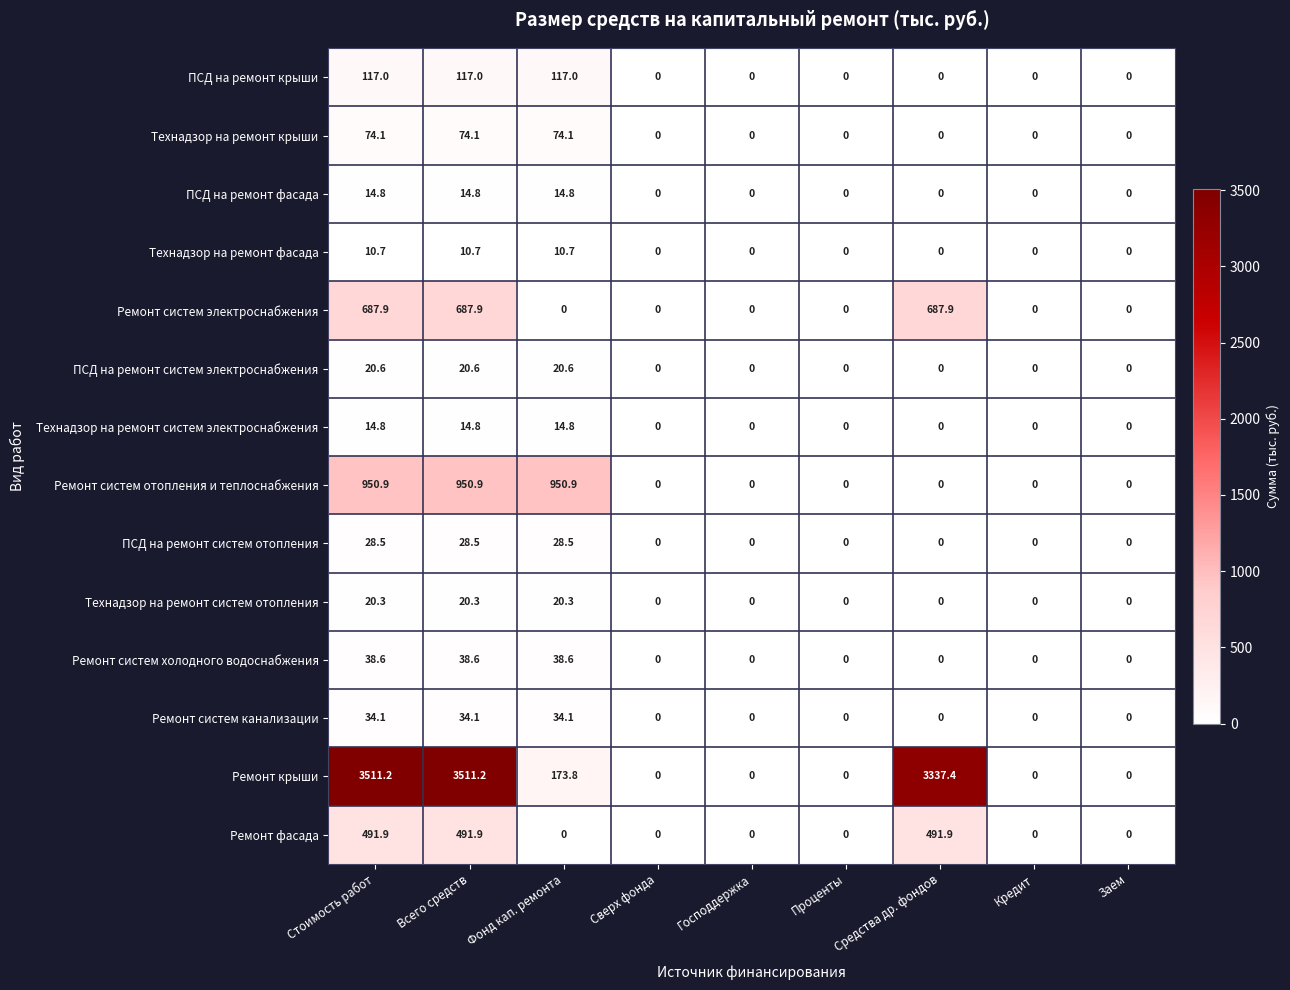

At how many categories does at least one series exceed 752?

4